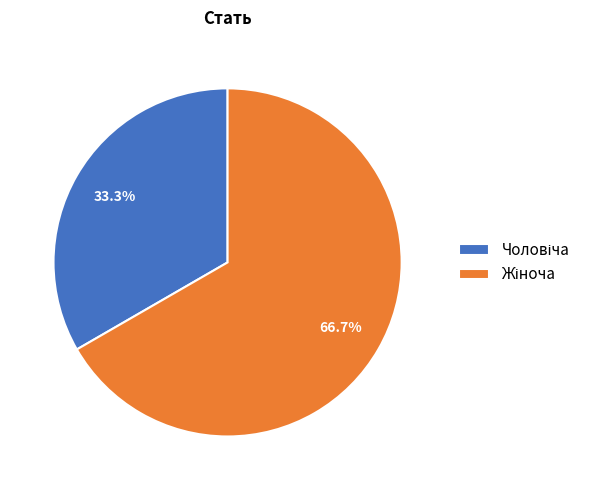

Does any single category account for the majority?

Yes